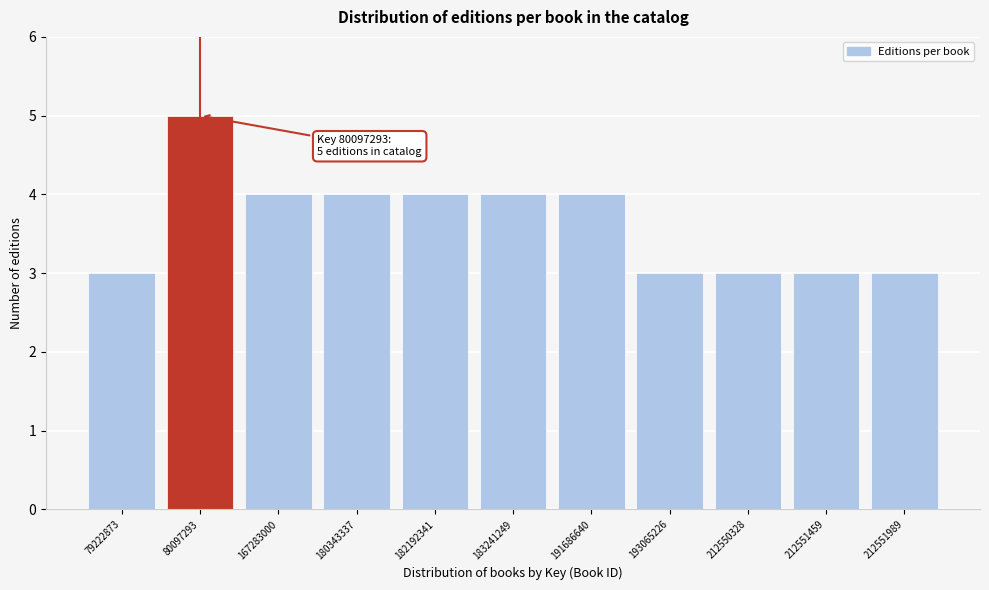

Reading right to left, list all the values displayed in this chart.

3	3	3	3	4	4	4	4	4	5	3